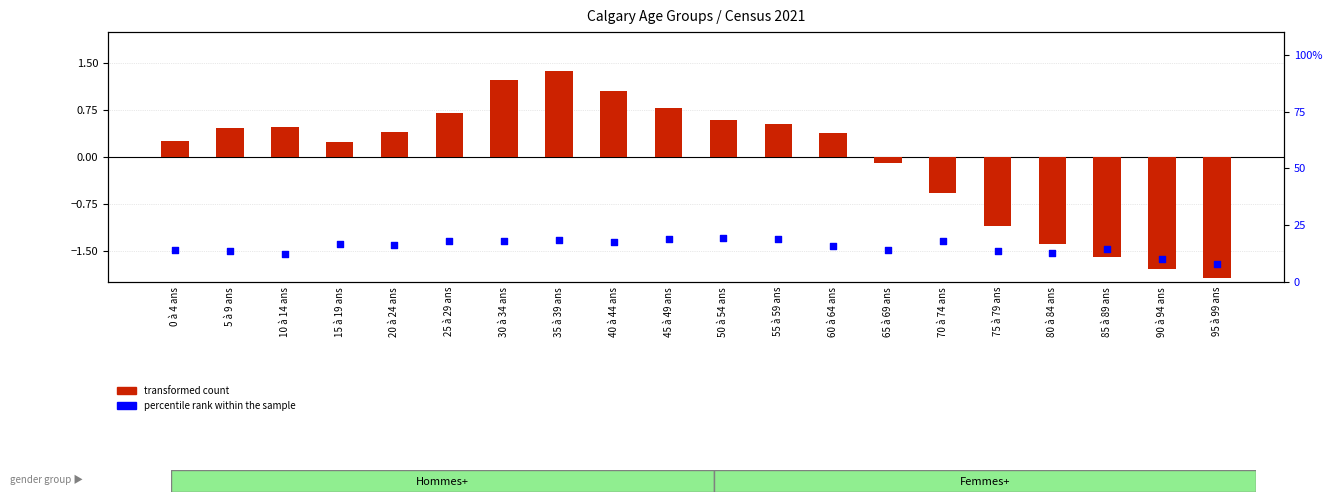

Which series has the largest Y range (max minus min)?

percentile rank within the sample